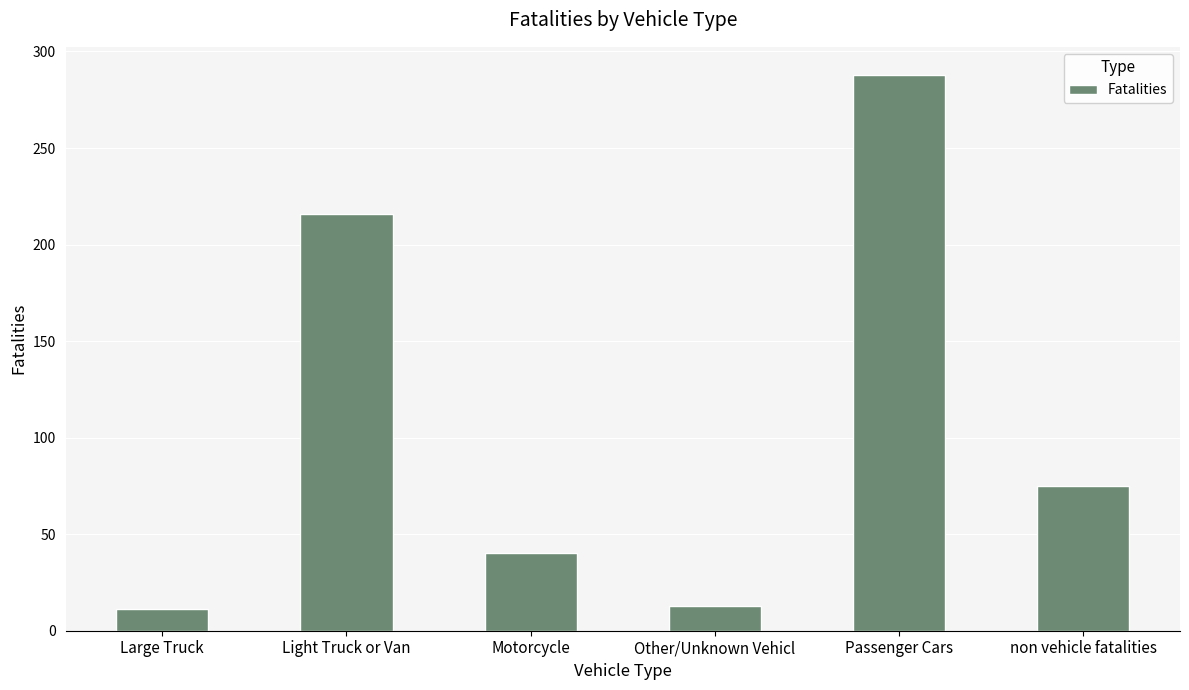

At which label does the data first exceed 75?

Light Truck or Van